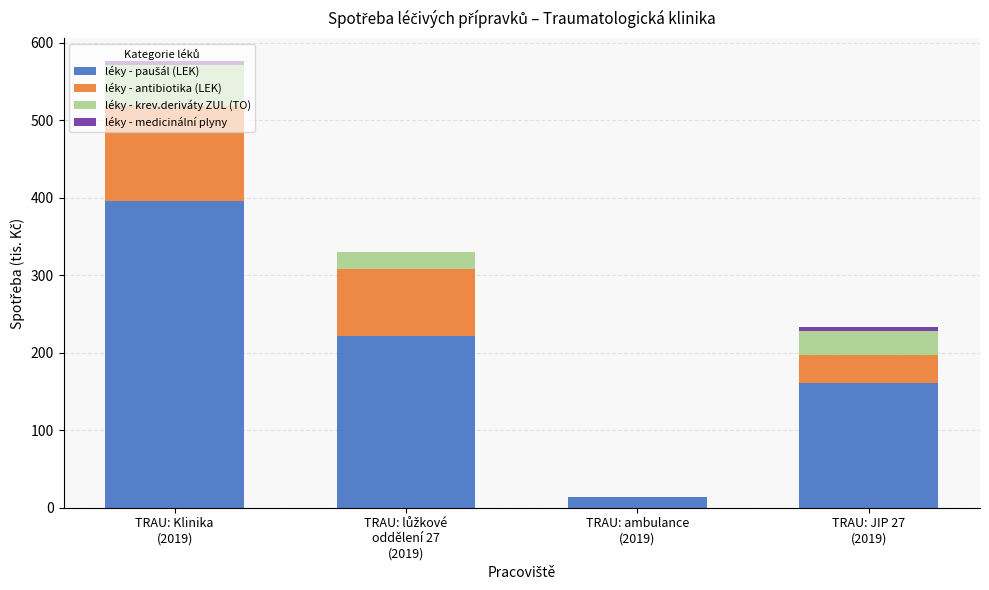

Which series has the widest spread of values?

léky - paušál (LEK)